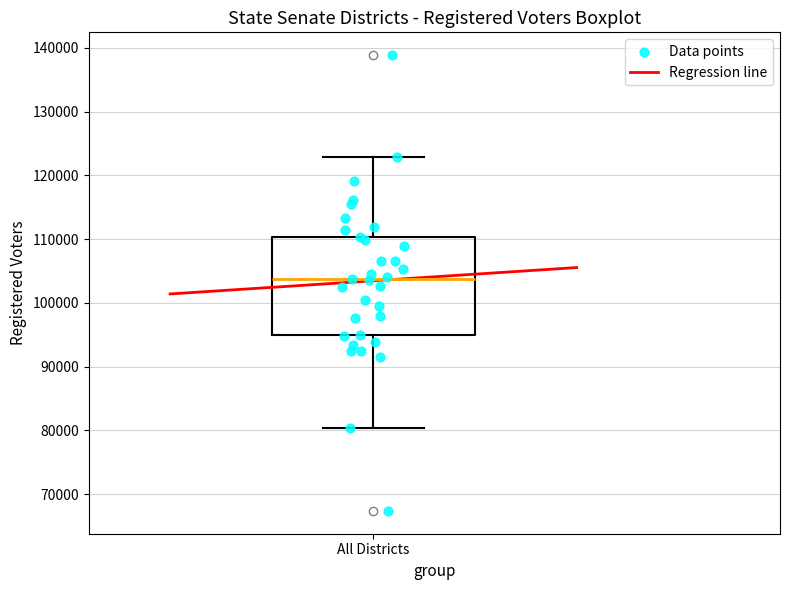

Transcribe this box plot: give where the median line is, the range the box spans, and where the two whiskers end, as read against the y-axis. The values are not printed on the chart, so give them approximately, as read against the axis.

median 104000, box 95000 to 110000, whiskers 80000 to 123000